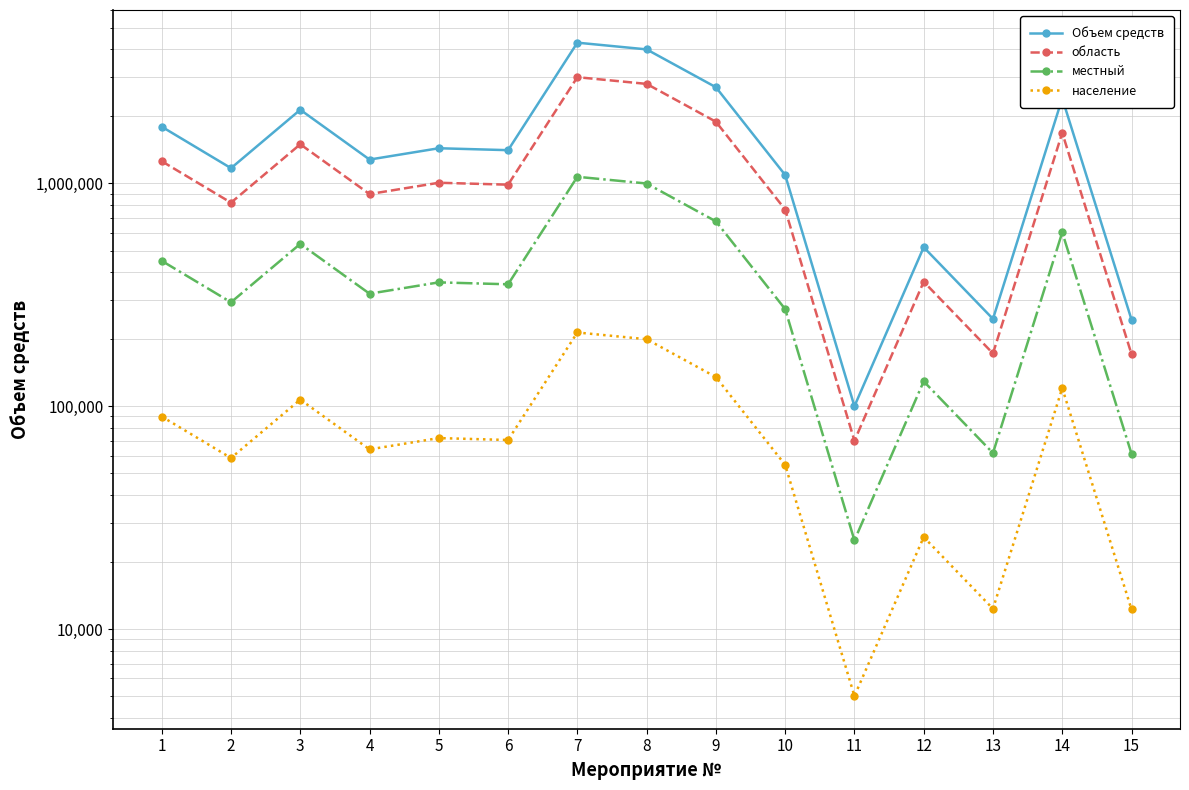

How many lines are shown in the chart?

4